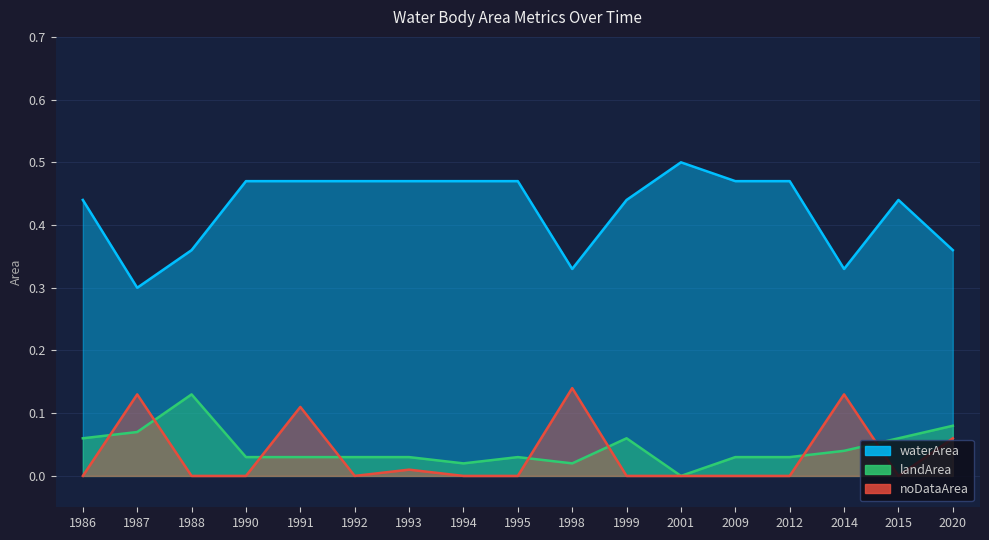

The value of waterArea at 2001 is 0.5. True or false?

True